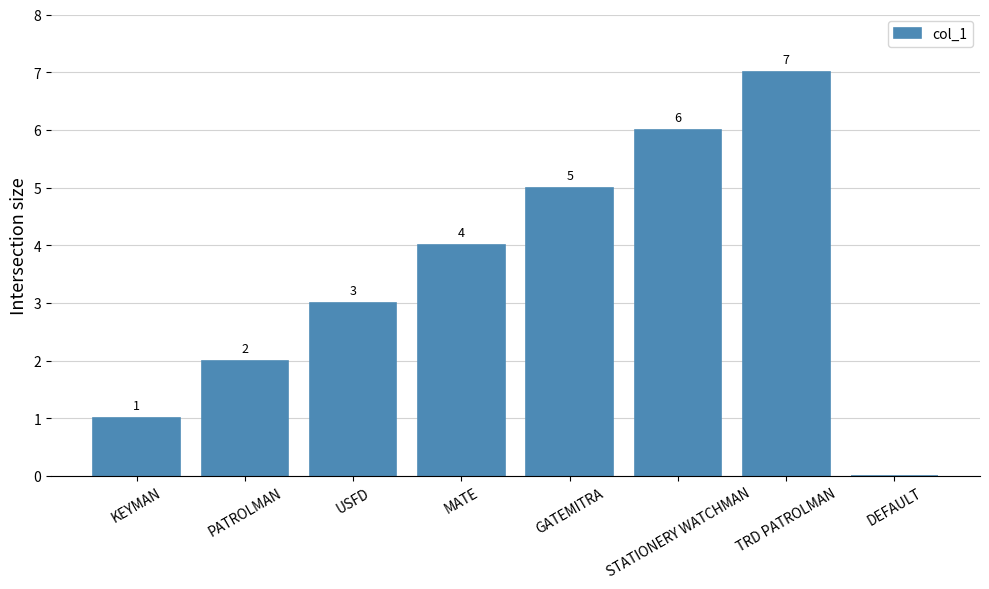

Count the number of categories in the chart.

8